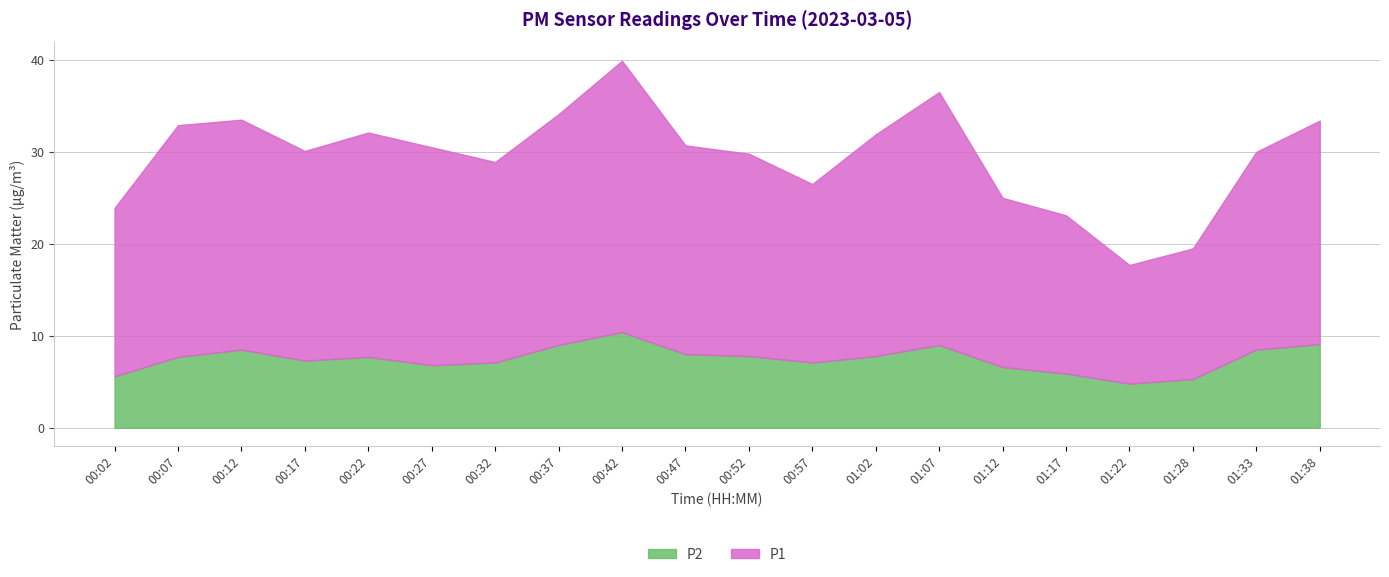

Which series has the largest total across all categories?

P1